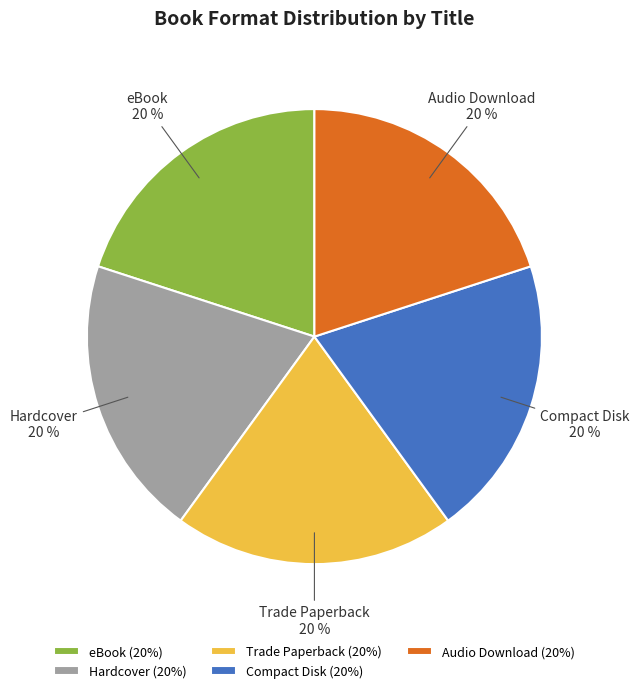

Does any single category account for the majority?

No